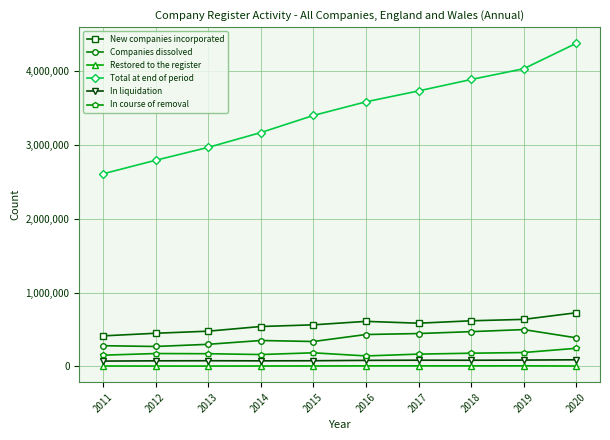

At which category is the sum across all series the highest?

2020